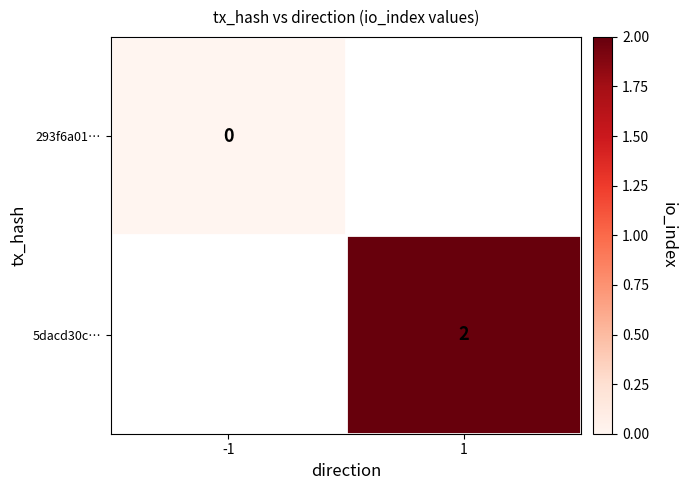

What is the greatest value displayed?

2.0